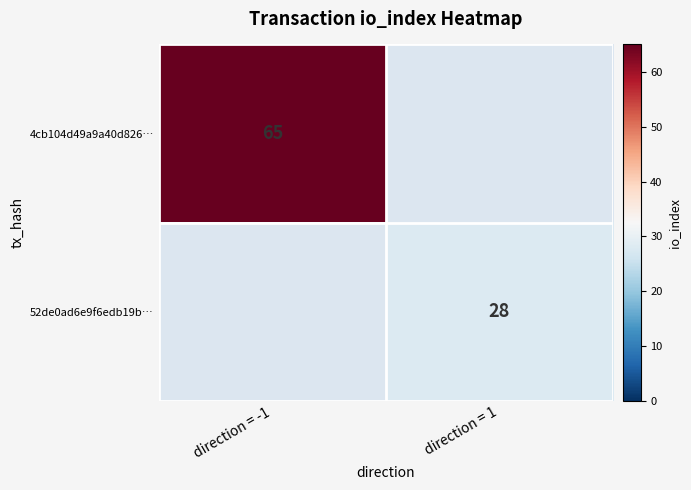

Which has a higher value, direction = -1 or direction = 1?

direction = 1